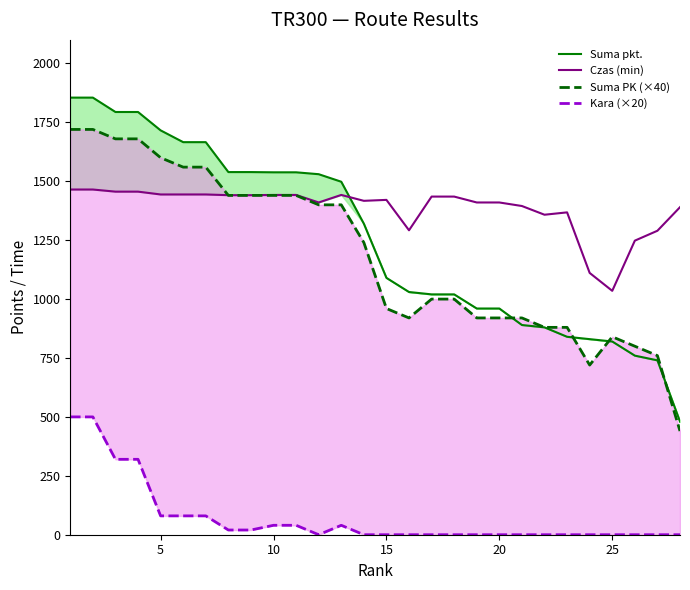

Does the chart have visible grid lines?

No